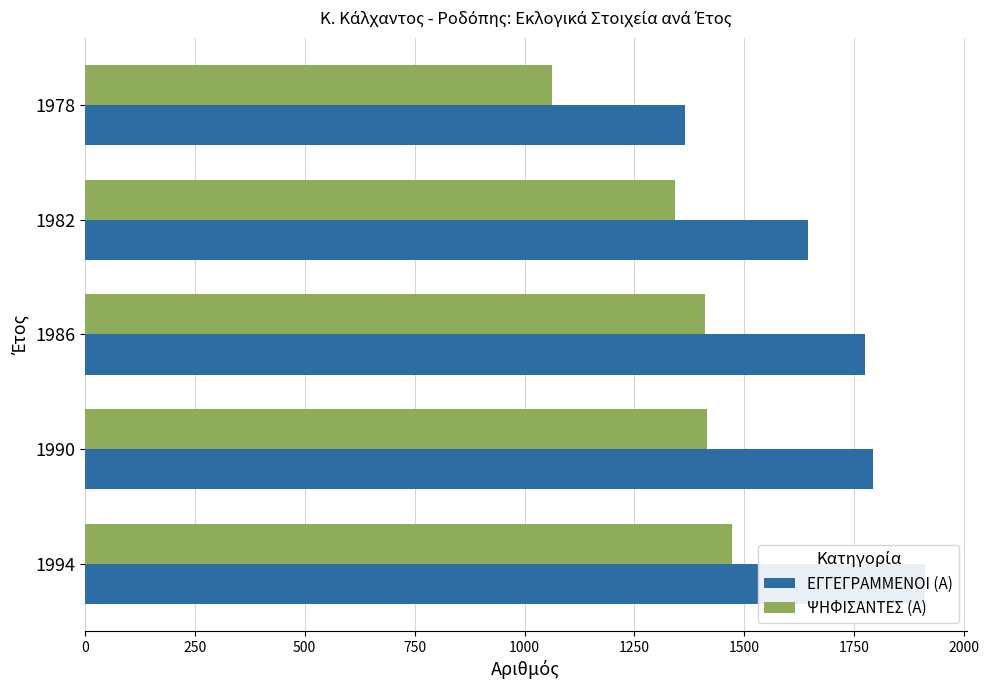

Which series has the widest spread of values?

ΕΓΓΕΓΡΑΜΜΕΝΟΙ (Α)